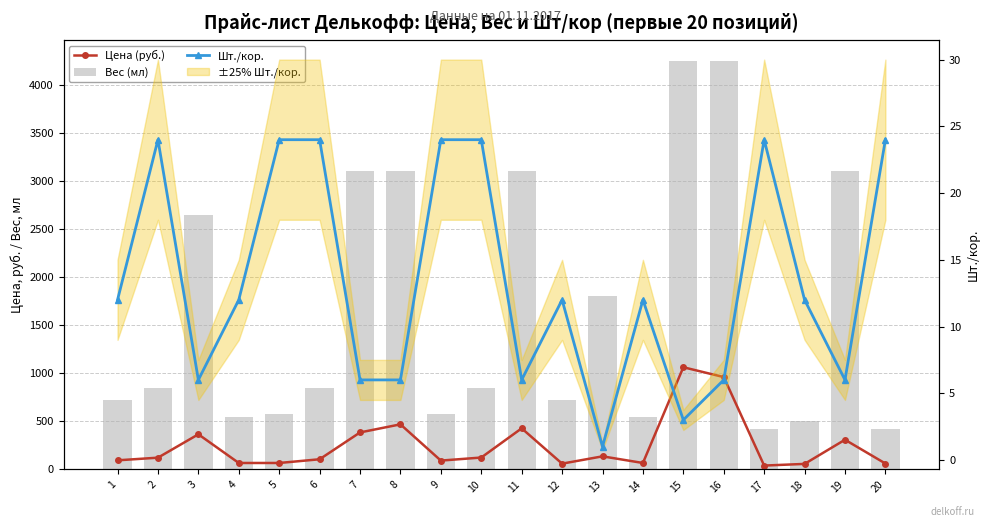

At which label does Вес (мл) first exceed 850?

3